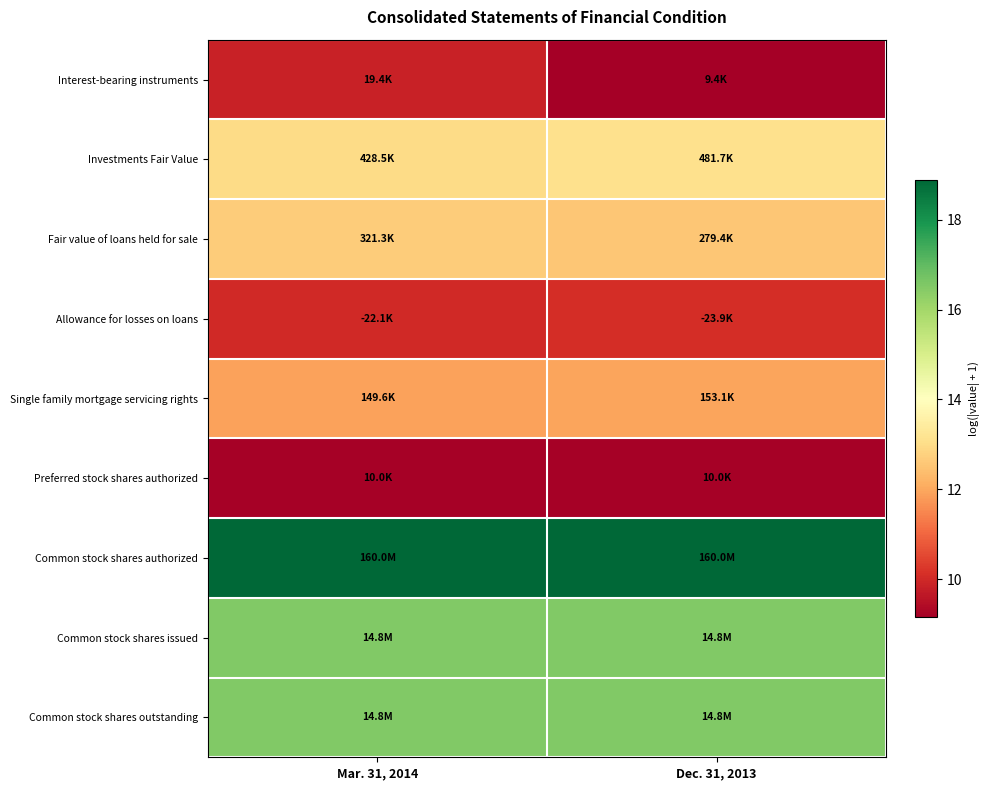

What is the difference between the highest and lowest values at Mar. 31, 2014?

9.7